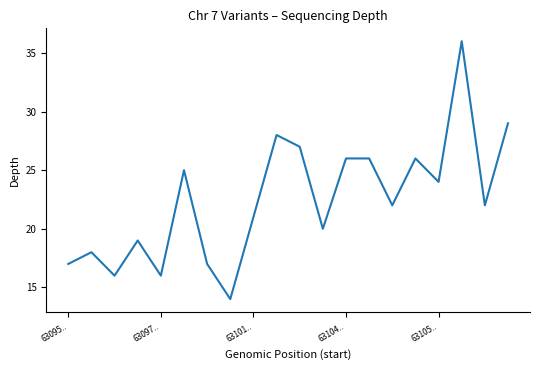

Reading left to right, transcribe all the data shown in this chart.

17	18	16	19	16	25	17	14	21	28	27	20	26	26	22	26	24	36	22	29